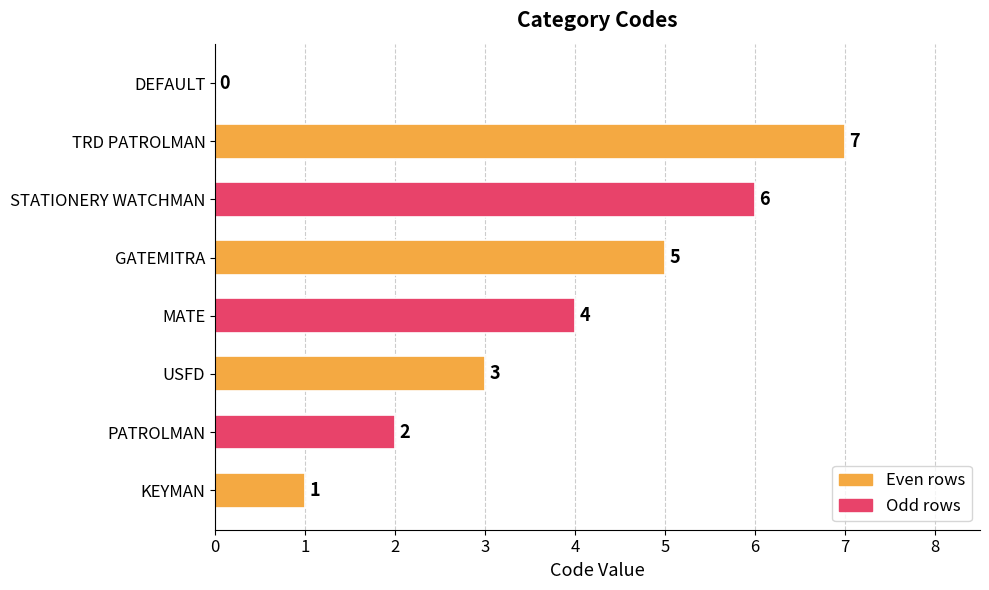

What is the greatest value displayed?

7